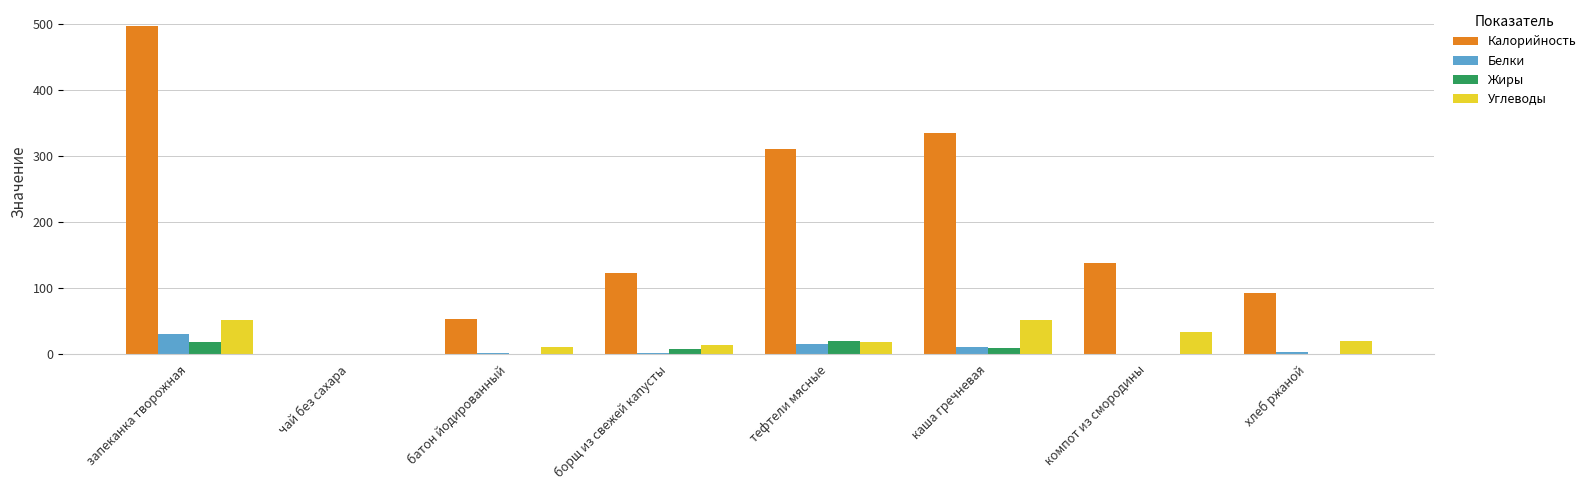

The value of Углеводы at компот из смородины is 33.0. True or false?

True